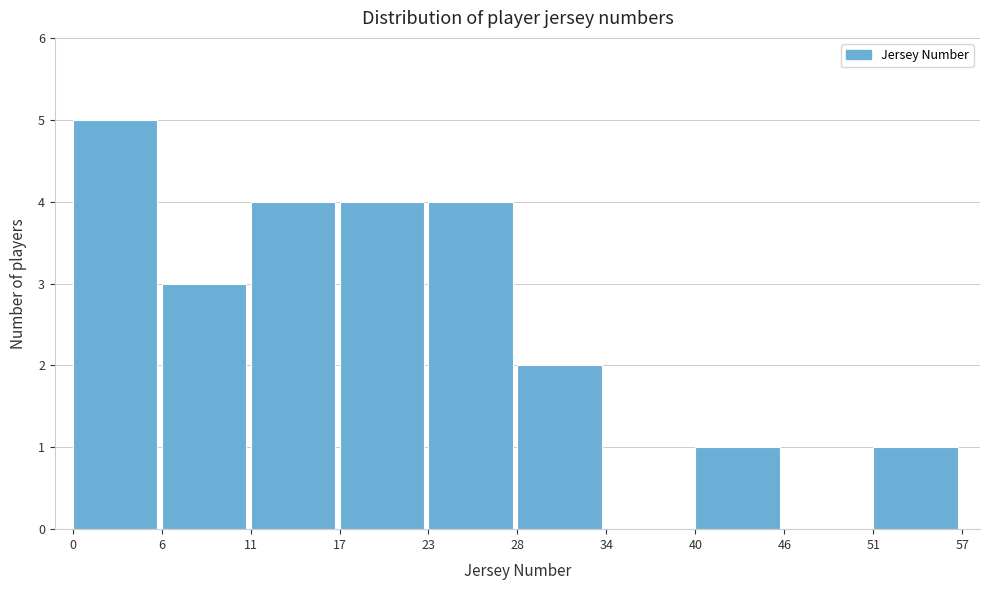

Which range on the x-axis has the tallest bar?

0 to 6